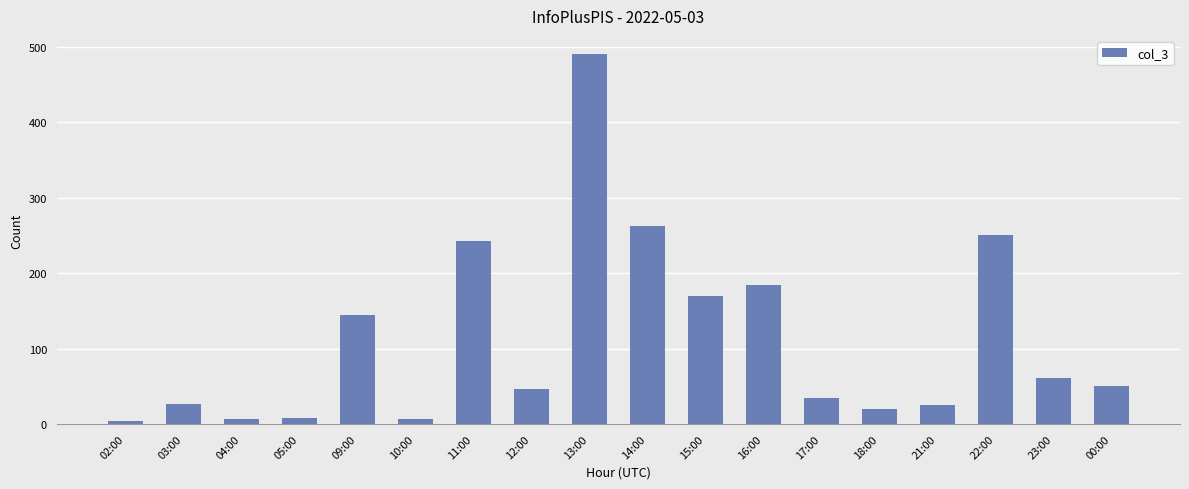

How many values are below 50?

9